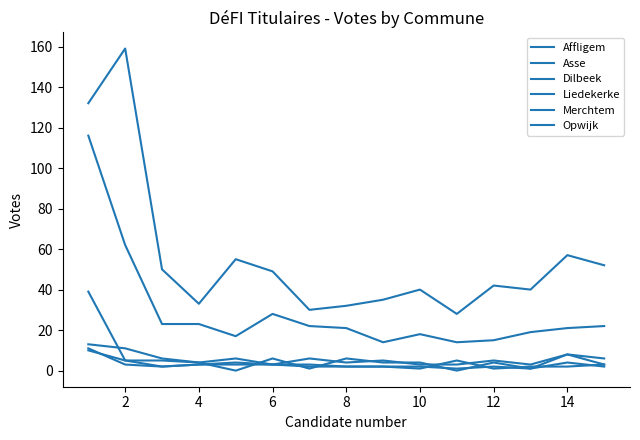

What is the difference between the second highest and minimum values in the Merchtem series?

11